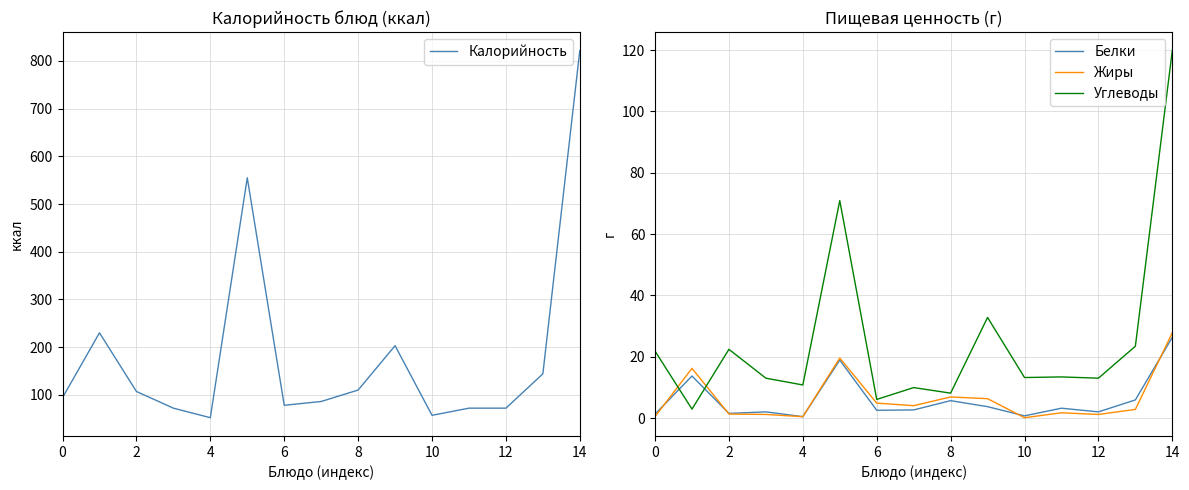

True or false: Белки and Углеводы intersect in this chart.

True